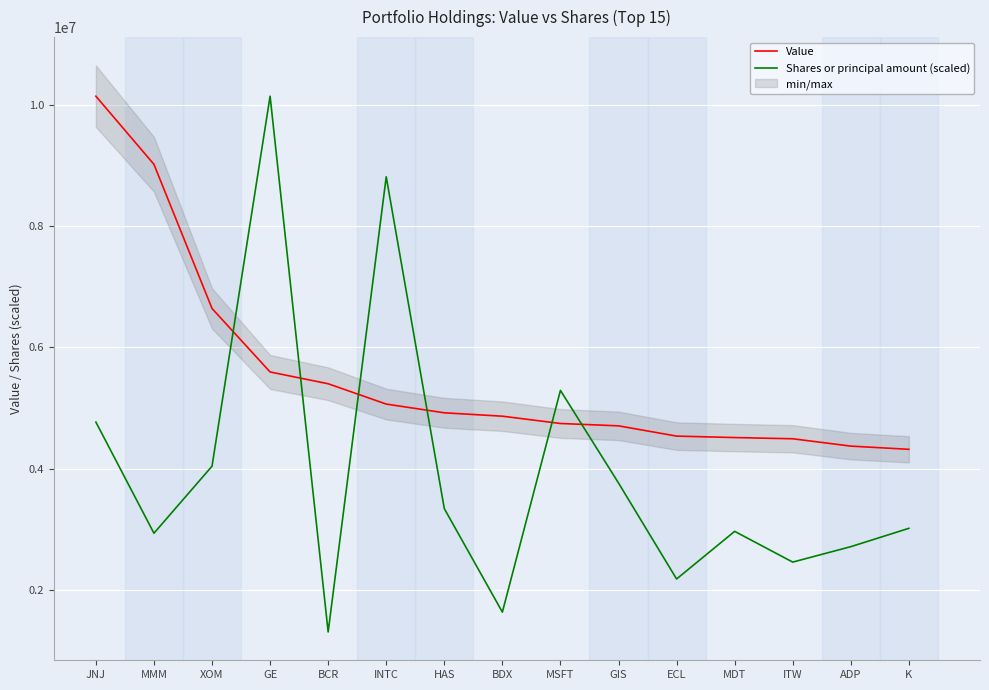

What is the total value across all series at XOM?

10686107.7